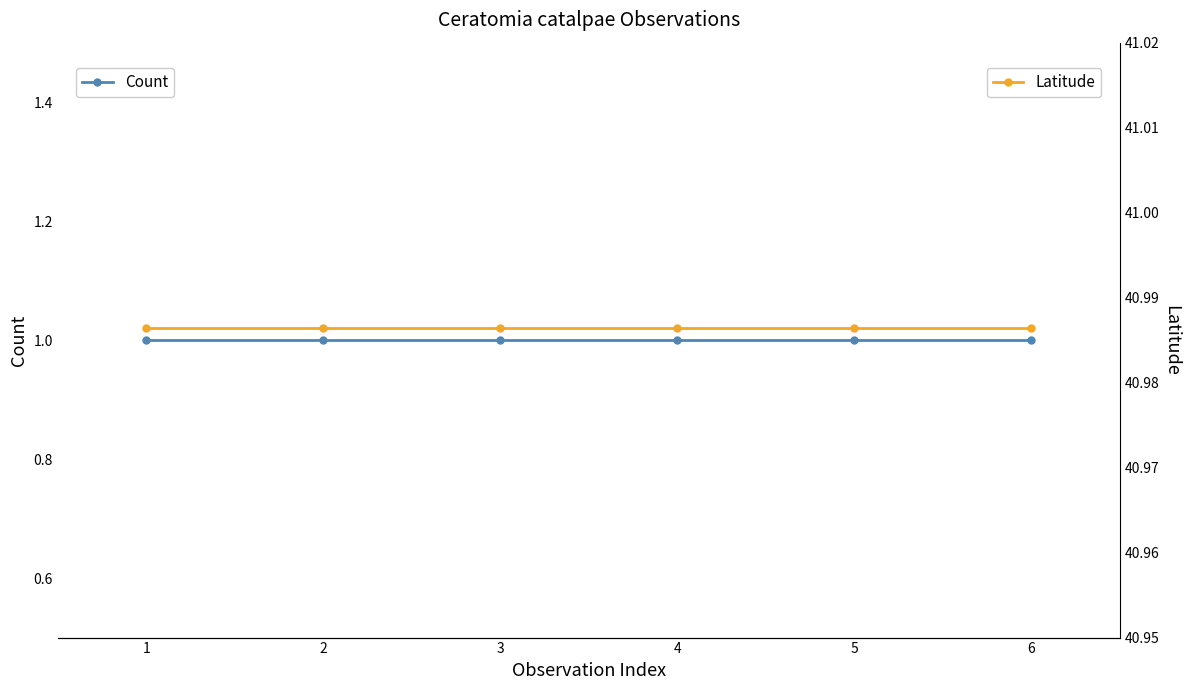

Which series changed the most between 3 and 6?

Count